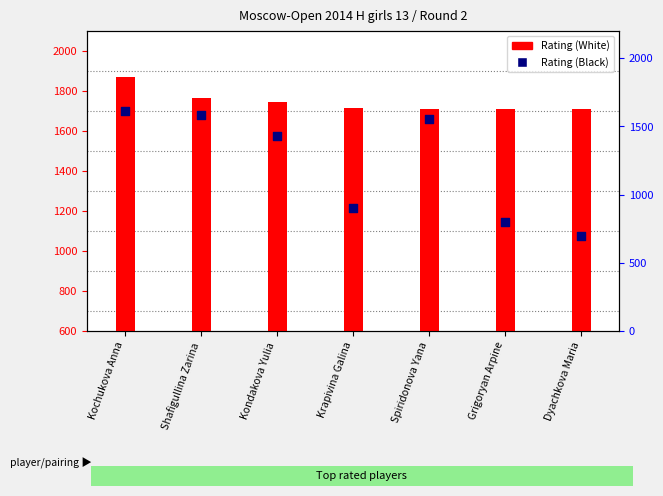

Which series has the widest spread of Y values?

Rating (Black)